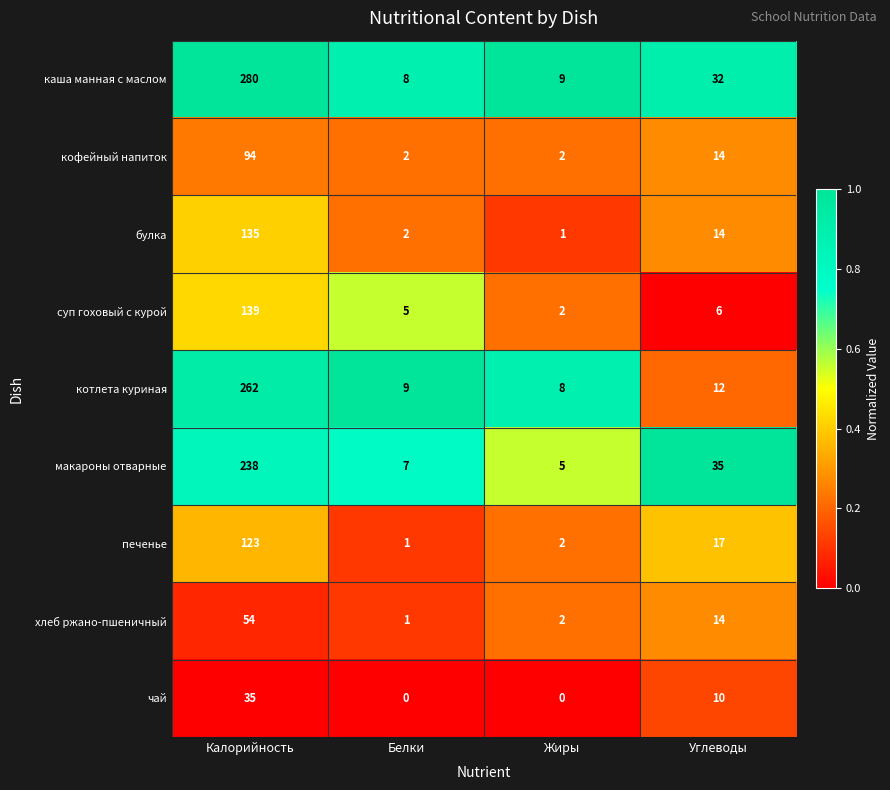

Rank the series by their maximum value, from highest to lowest.

каша манная с маслом, котлета куриная, макароны отварные, суп гоховый с курой, булка, печенье, кофейный напиток, хлеб ржано-пшеничный, чай